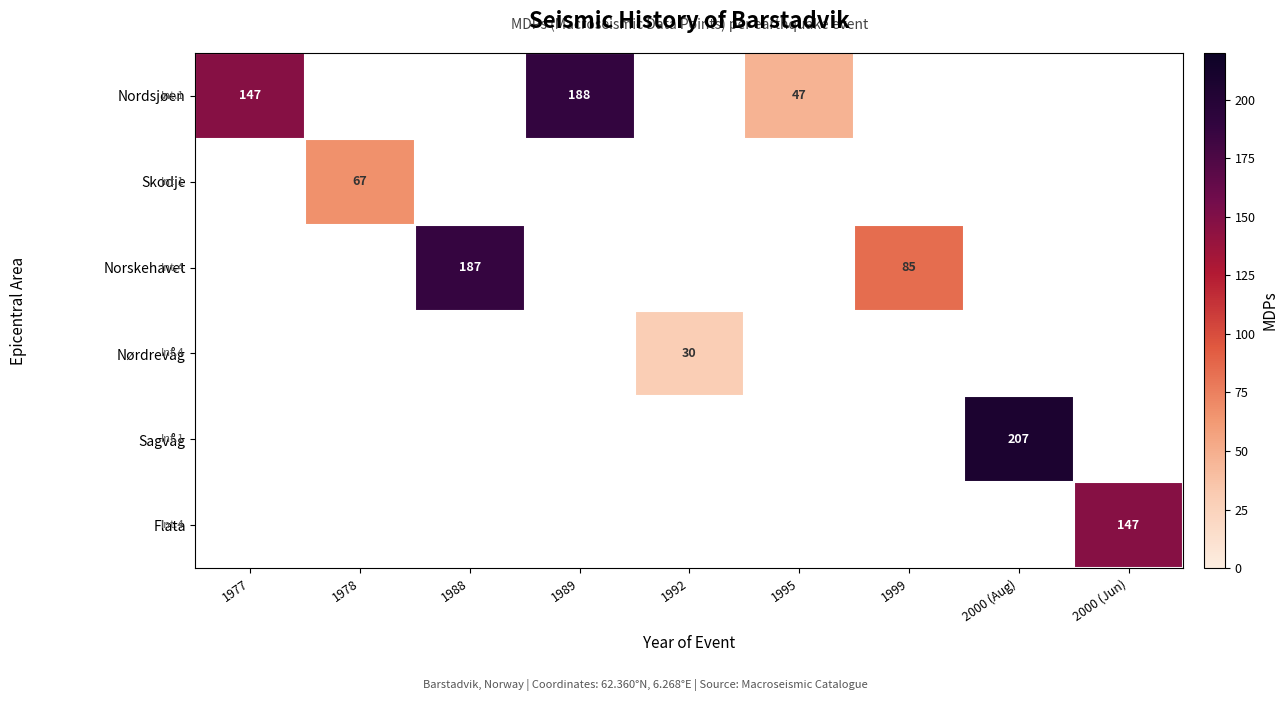

How many values in Skodje are above zero?

1